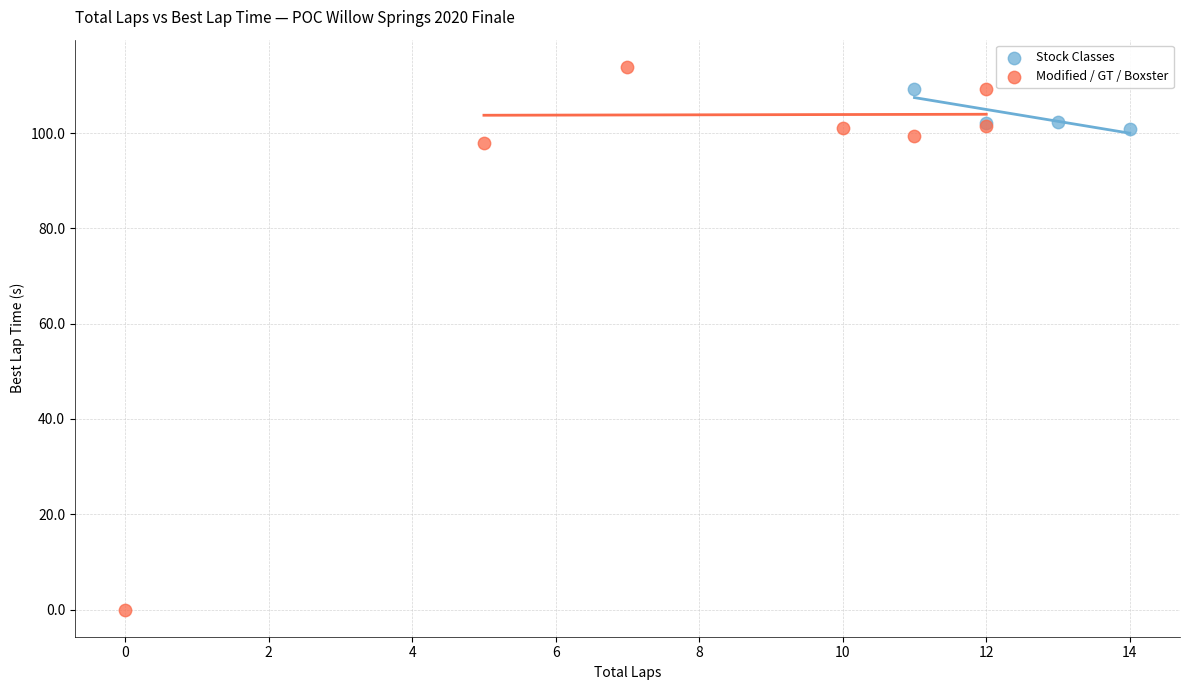

Which series contains the highest Y value?

Modified / GT / Boxster